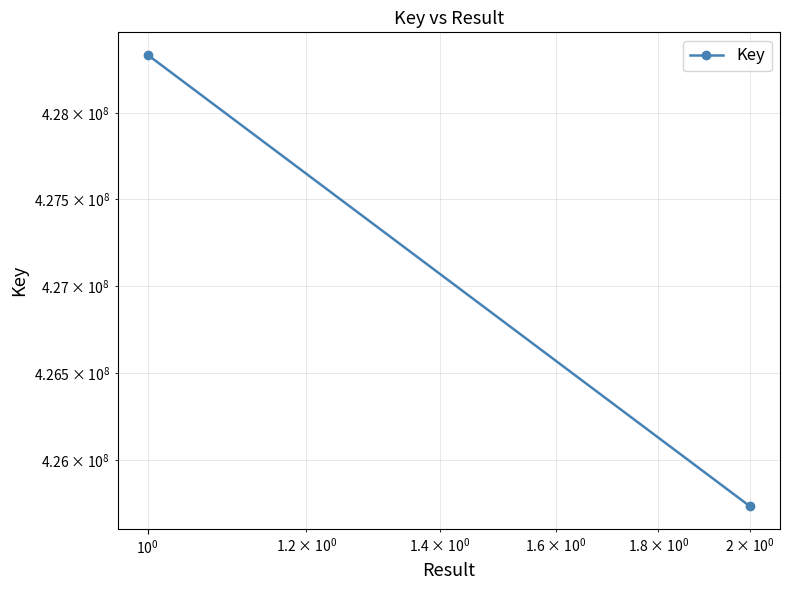

What is the difference between the maximum and minimum values?

2600964